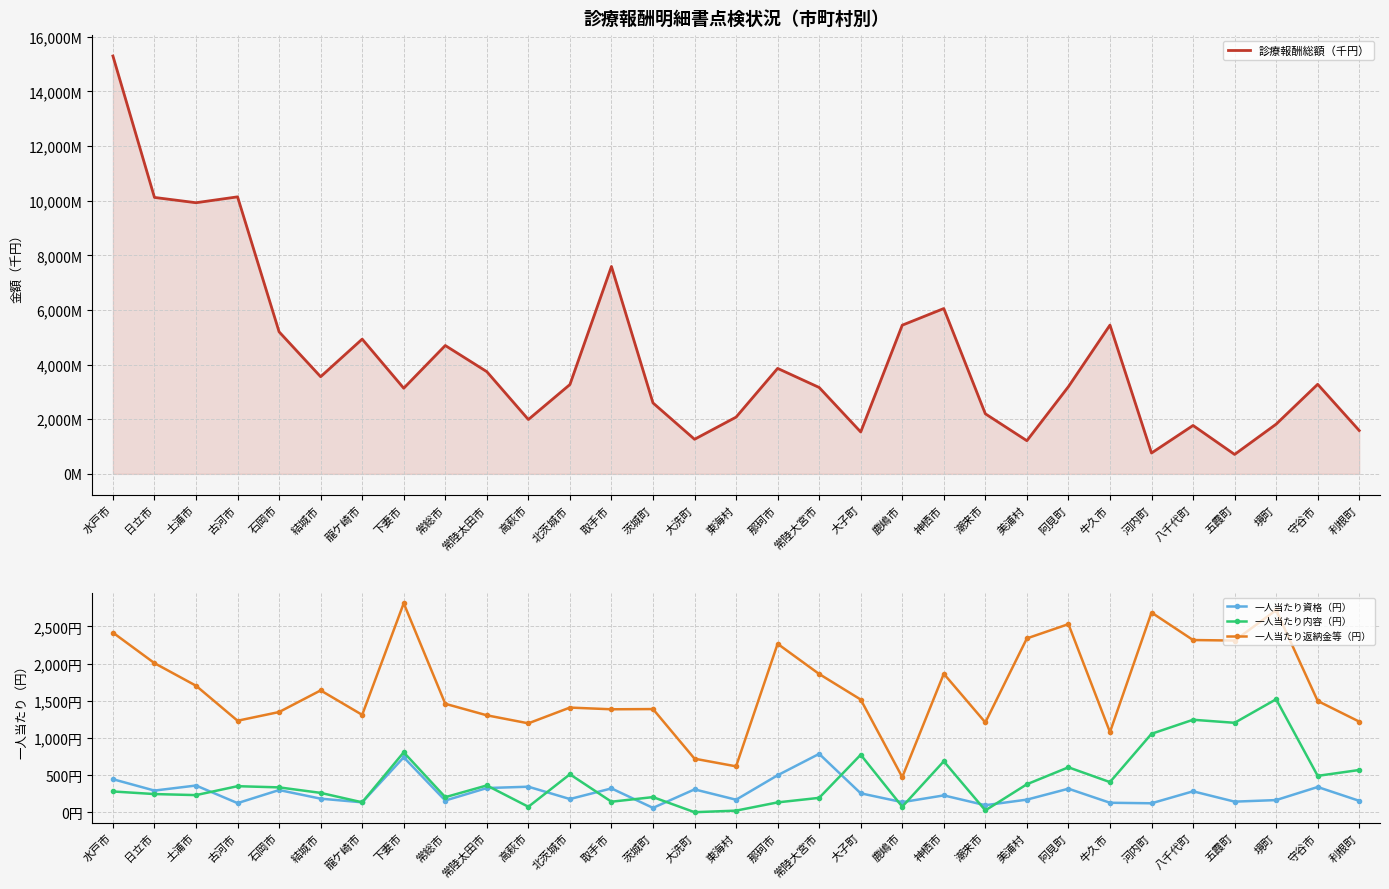

What is the average value of the 一人当たり資格（円） series?

265